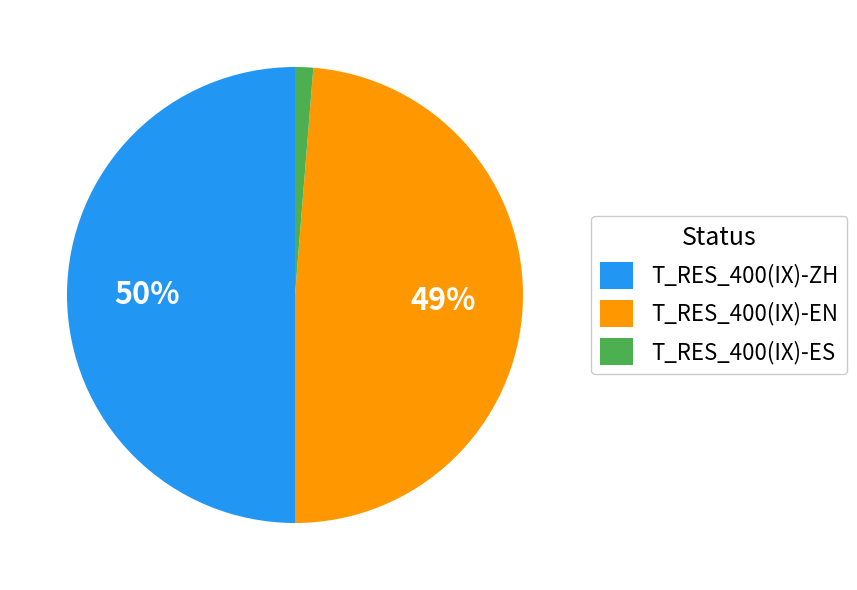

True or false: T_RES_400(IX)-ES accounts for 8% of the total.

False